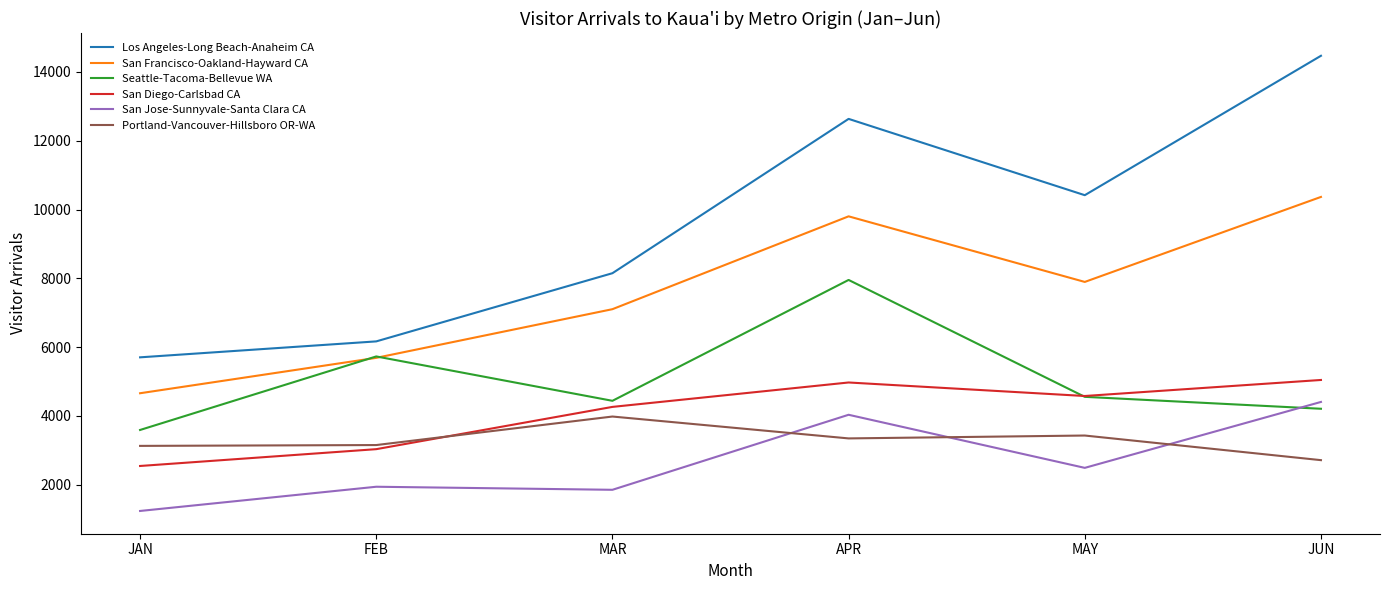

List the labels in order of Los Angeles-Long Beach-Anaheim CA value, smallest first.

JAN, FEB, MAR, MAY, APR, JUN